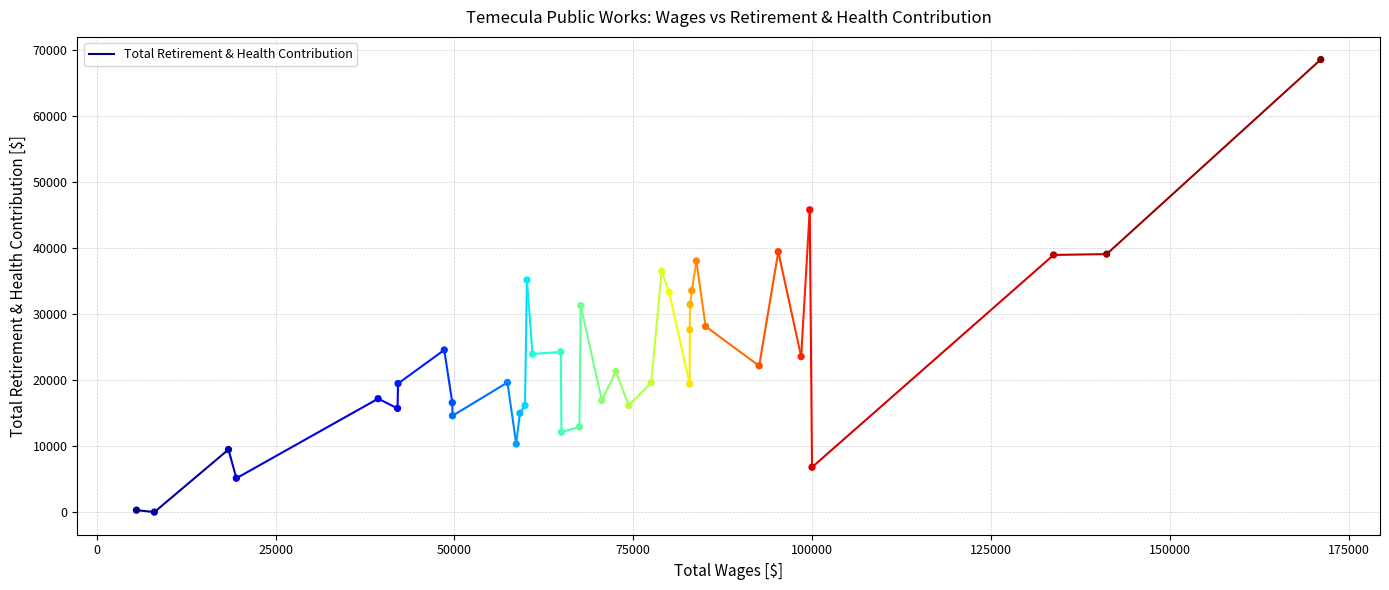

What is the range of Y values (max minus min)?

68508